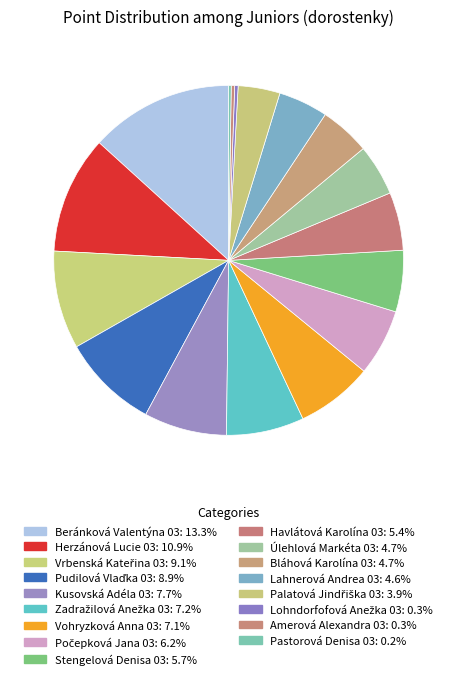

Does Kusovská Adéla 03 represent more than half of the total?

No